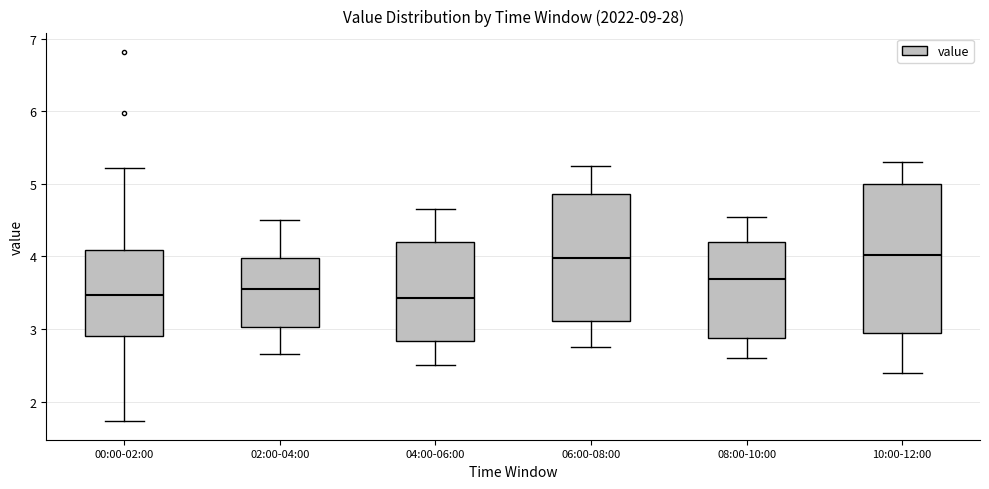

Where does the median line of the box for 10:00-12:00 sit on the y-axis? The values are not printed on the chart, so give them approximately, as read against the axis.

4.0